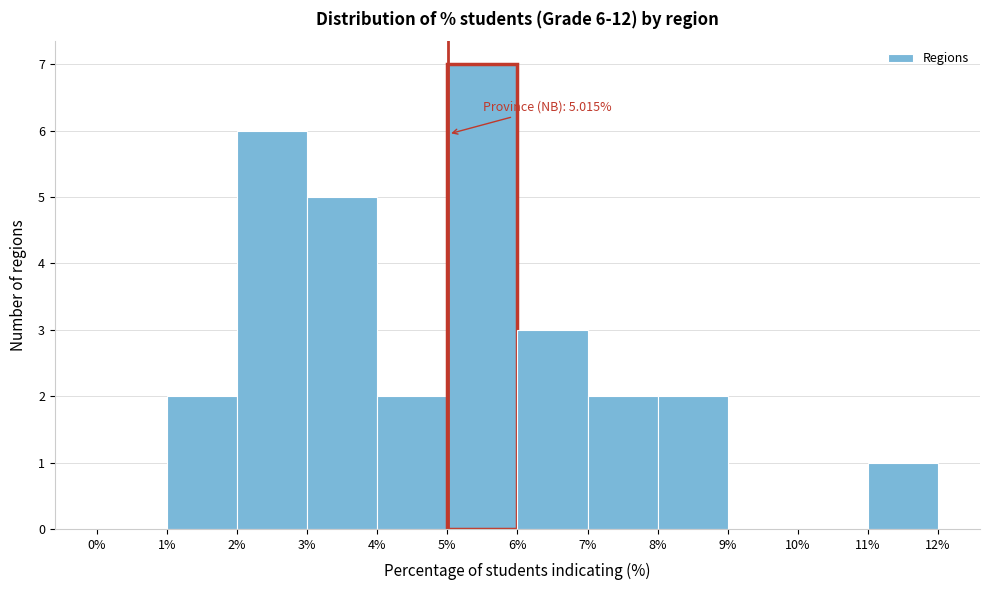

Which range on the x-axis has the tallest bar?

5% to 6%